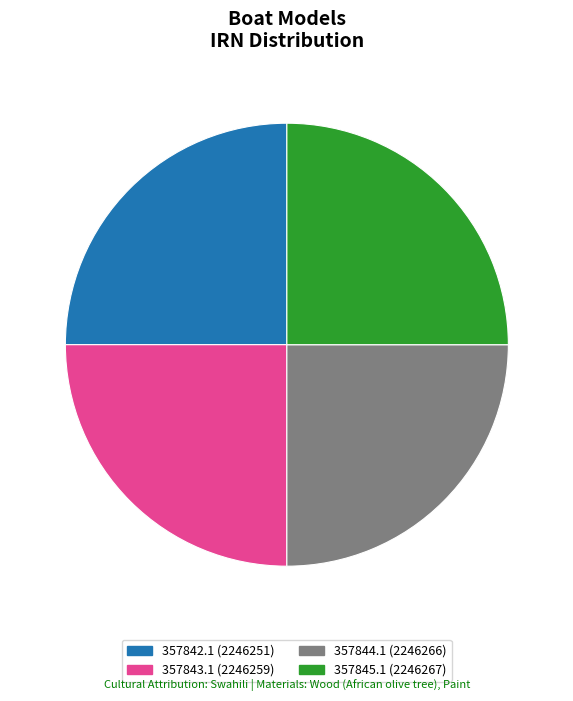

What percentage is the 357842.1 slice, to the nearest percent?

25%